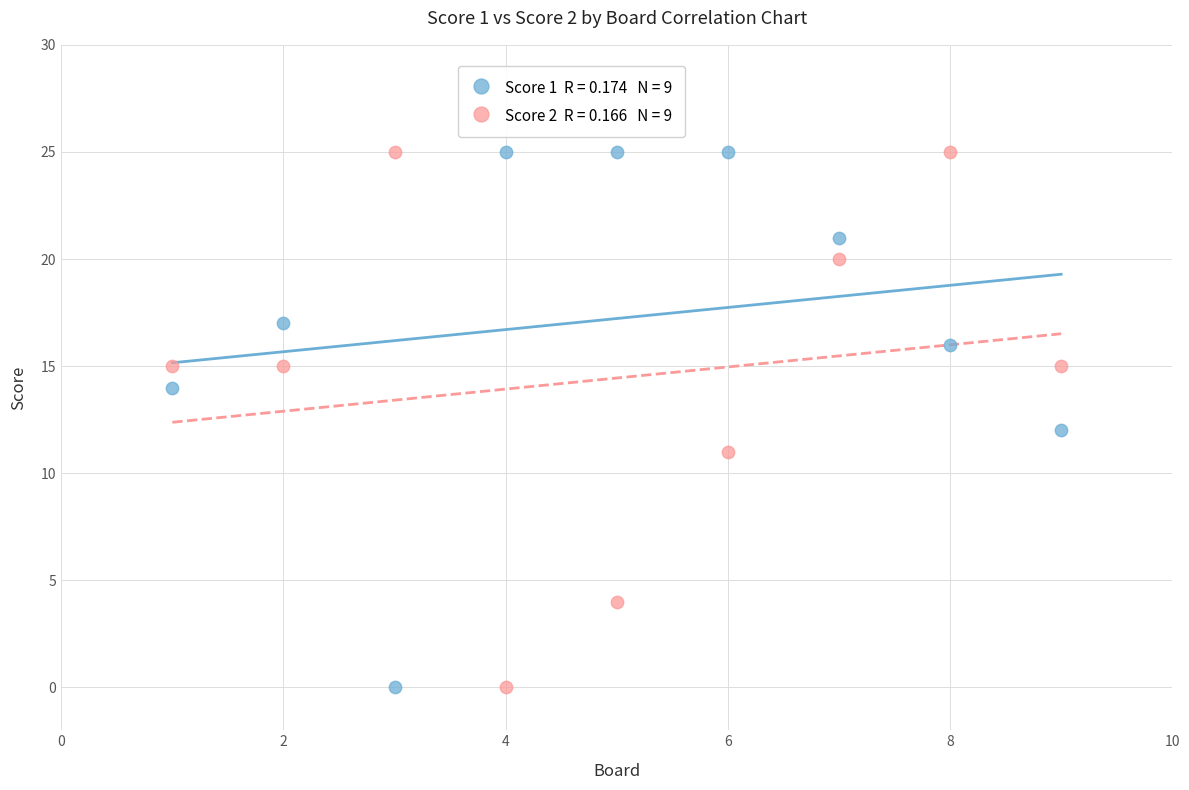

Across all data points, what is the range of X values (max minus min)?

8